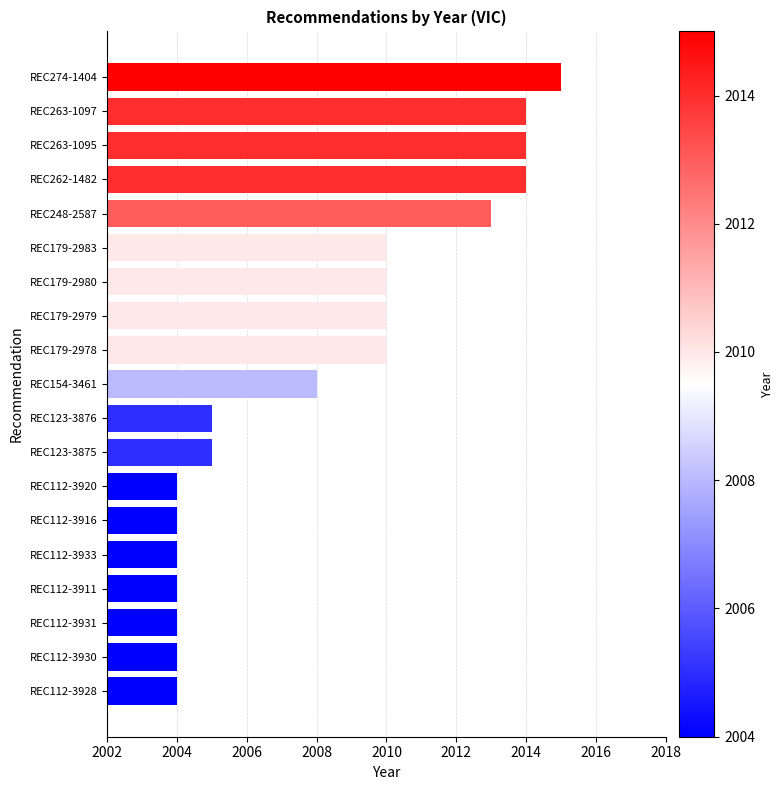

Approximately how many times larger is the value at REC263-1097 compared to REC112-3916?

1.0